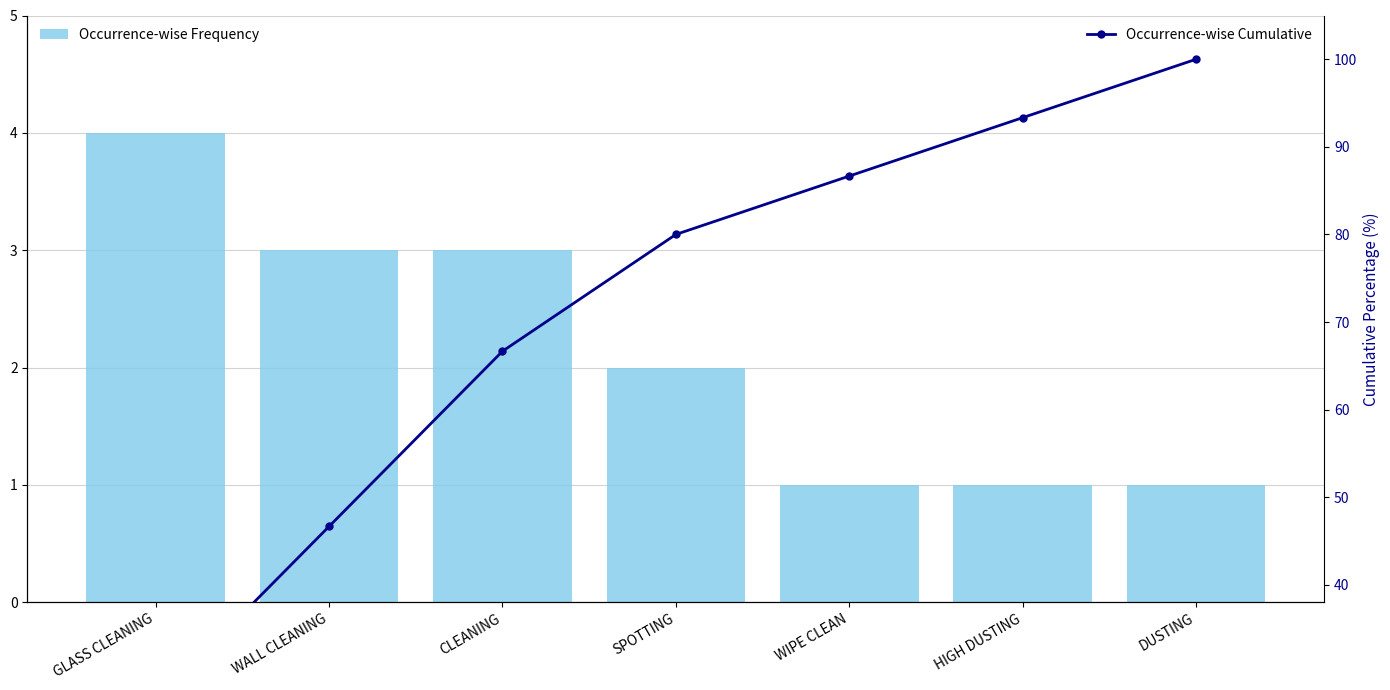

Reading left to right, extract all data points from this chart.

Occurrence-wise Frequency: GLASS CLEANING=4.0	WALL CLEANING=3.0	CLEANING=3.0	SPOTTING=2.0	WIPE CLEAN=1.0	HIGH DUSTING=1.0	DUSTING=1.0
Occurrence-wise Cumulative: GLASS CLEANING=26.7	WALL CLEANING=46.7	CLEANING=66.7	SPOTTING=80.0	WIPE CLEAN=86.7	HIGH DUSTING=93.3	DUSTING=100.0